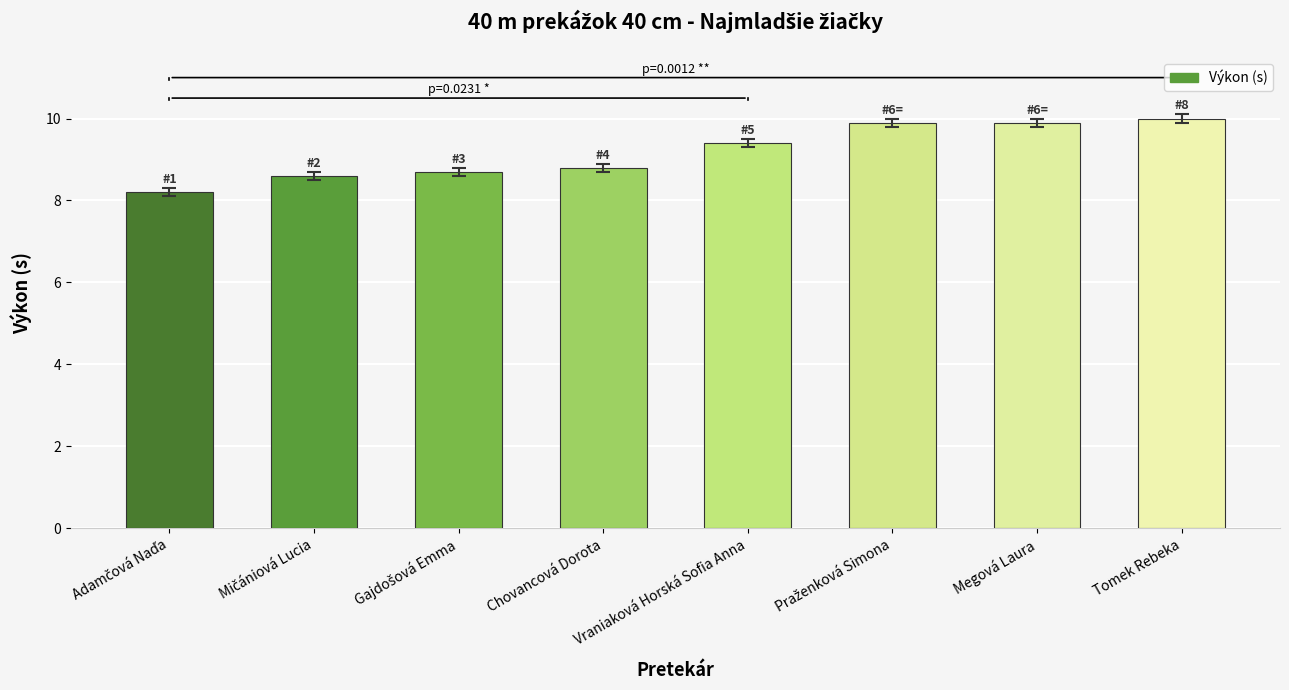

Reading left to right, list all the values displayed in this chart.

8.2	8.6	8.7	8.8	9.4	9.9	9.9	10.0